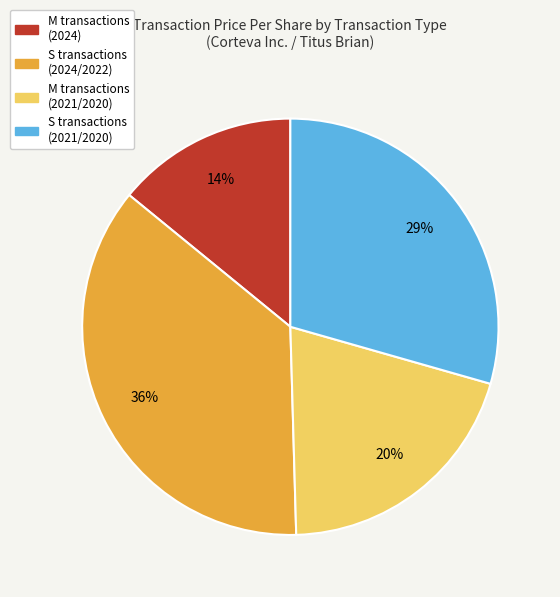

To the nearest percent, what is the difference between the largest and smallest slice percentages?

22%